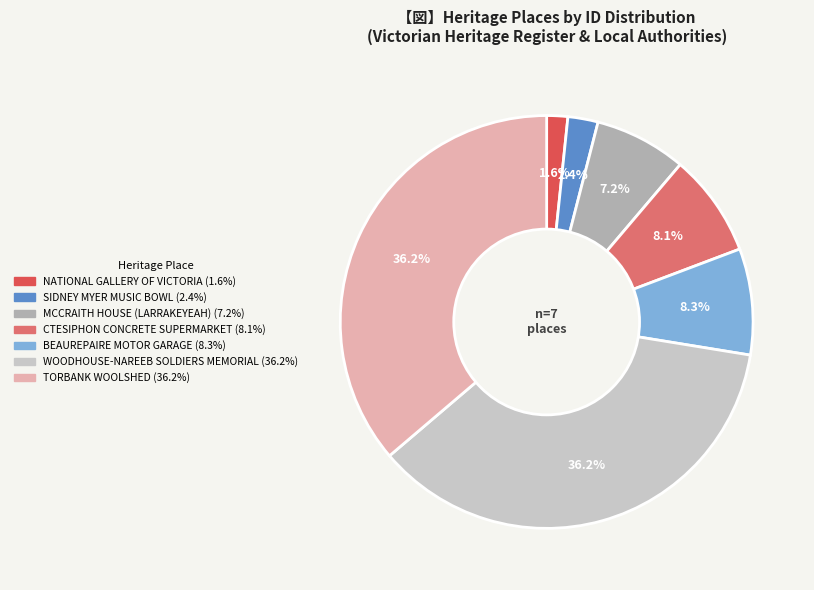

Is there any slice that represents more than half of the pie?

No